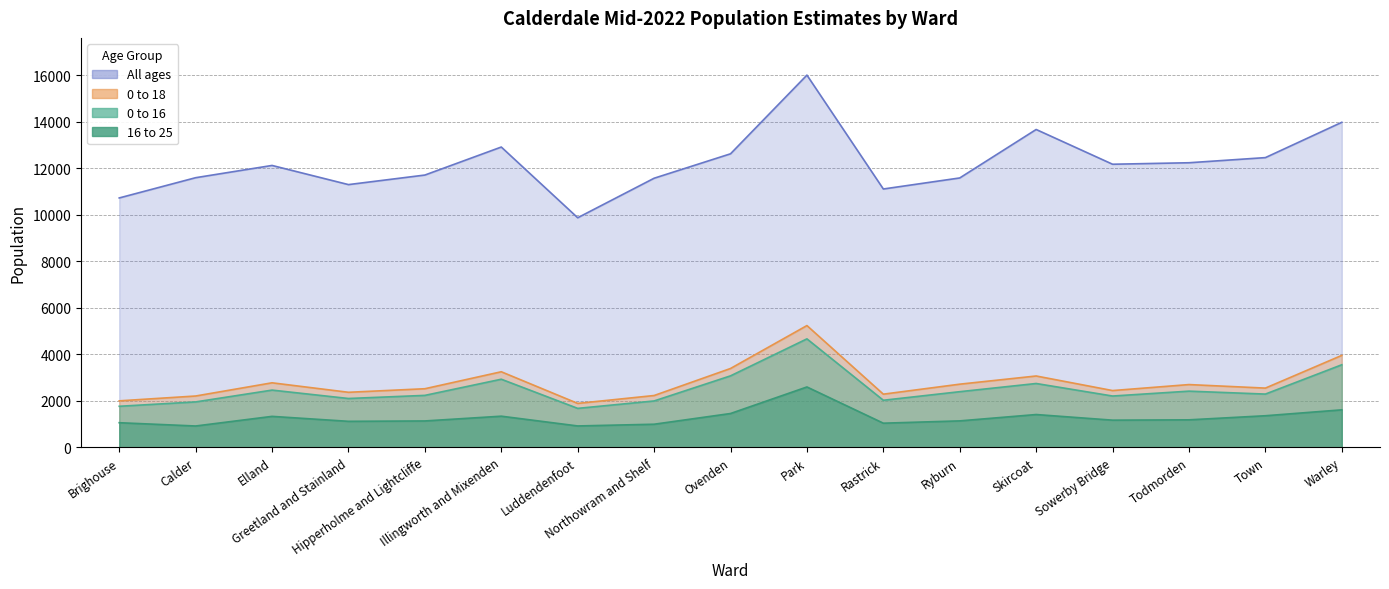

Reading left to right, extract all data points from this chart.

All ages: Brighouse=10727	Calder=11598	Elland=12125	Greetland and Stainland=11301	Hipperholme and Lightcliffe=11712	Illingworth and Mixenden=12917	Luddendenfoot=9875	Northowram and Shelf=11575	Ovenden=12626	Park=16011	Rastrick=11112	Ryburn=11587	Skircoat=13672	Sowerby Bridge=12177	Todmorden=12241	Town=12462	Warley=13981
0 to 16: Brighouse=1765	Calder=1953	Elland=2461	Greetland and Stainland=2100	Hipperholme and Lightcliffe=2234	Illingworth and Mixenden=2929	Luddendenfoot=1675	Northowram and Shelf=1994	Ovenden=3074	Park=4665	Rastrick=2024	Ryburn=2393	Skircoat=2745	Sowerby Bridge=2206	Todmorden=2416	Town=2290	Warley=3551
0 to 18: Brighouse=1999	Calder=2207	Elland=2775	Greetland and Stainland=2367	Hipperholme and Lightcliffe=2520	Illingworth and Mixenden=3250	Luddendenfoot=1889	Northowram and Shelf=2228	Ovenden=3391	Park=5237	Rastrick=2286	Ryburn=2716	Skircoat=3068	Sowerby Bridge=2441	Todmorden=2699	Town=2547	Warley=3954
16 to 25: Brighouse=1058	Calder=917	Elland=1331	Greetland and Stainland=1118	Hipperholme and Lightcliffe=1134	Illingworth and Mixenden=1339	Luddendenfoot=919	Northowram and Shelf=993	Ovenden=1454	Park=2596	Rastrick=1038	Ryburn=1137	Skircoat=1410	Sowerby Bridge=1168	Todmorden=1182	Town=1358	Warley=1612